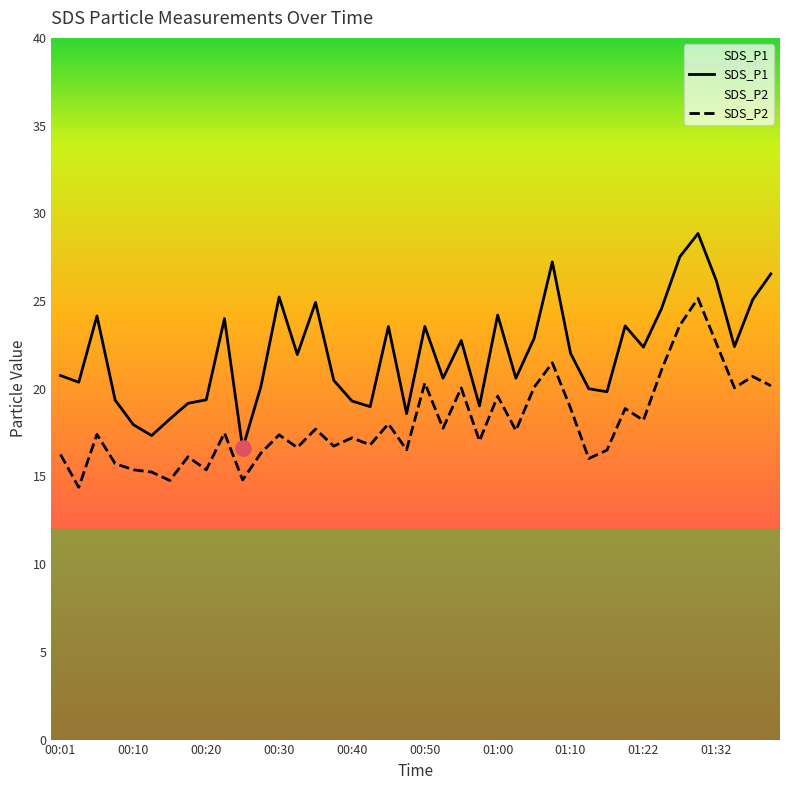

What is the total value across all series at 01:00?

43.8